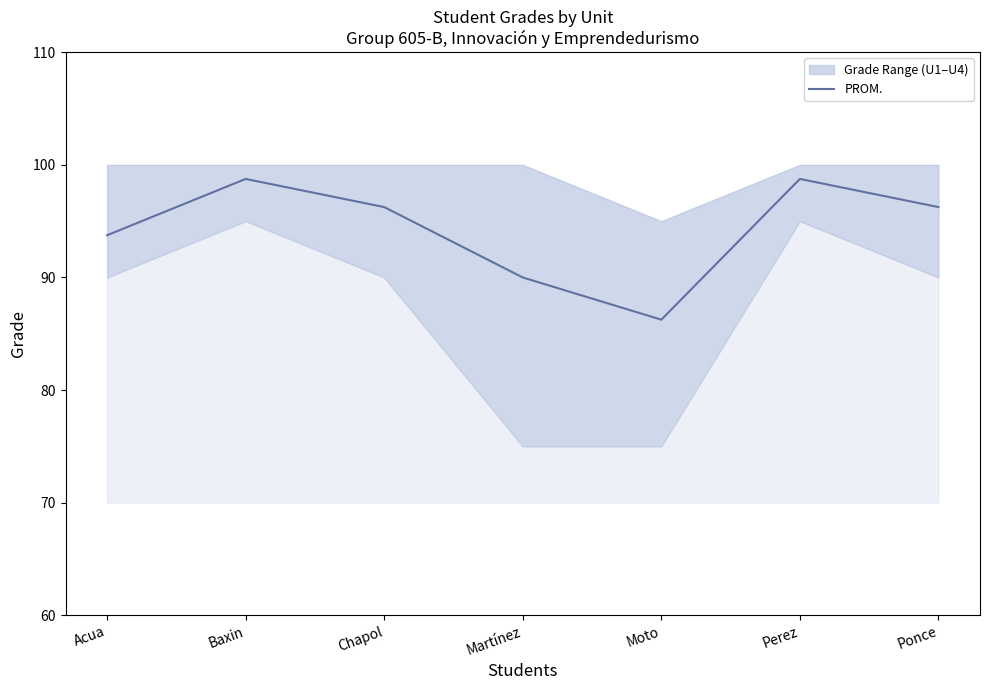

Reading left to right, what are all the values shown in this chart?

93.8	98.8	96.2	90.0	86.2	98.8	96.2